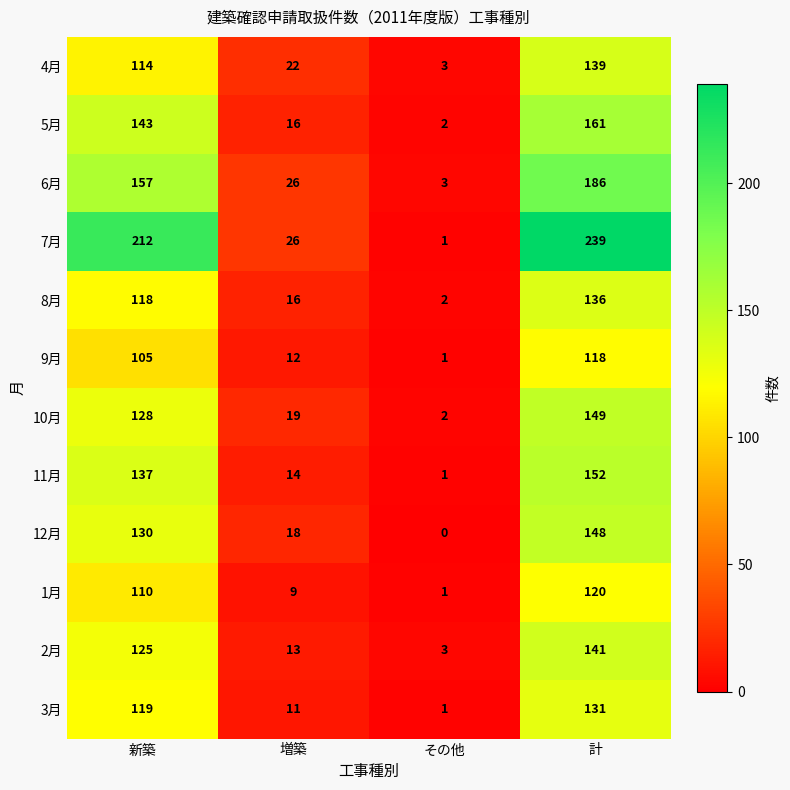

The value of 7月 at 増築 is 10. True or false?

False